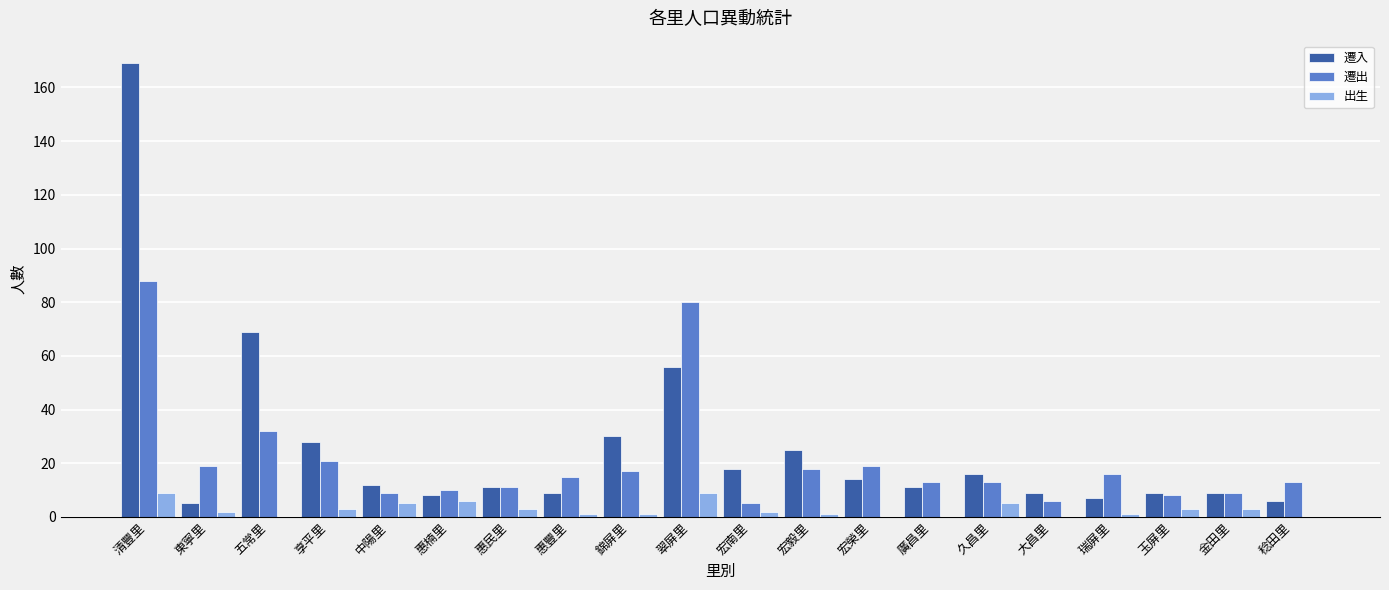

Which category has the highest value across all series?

清豐里